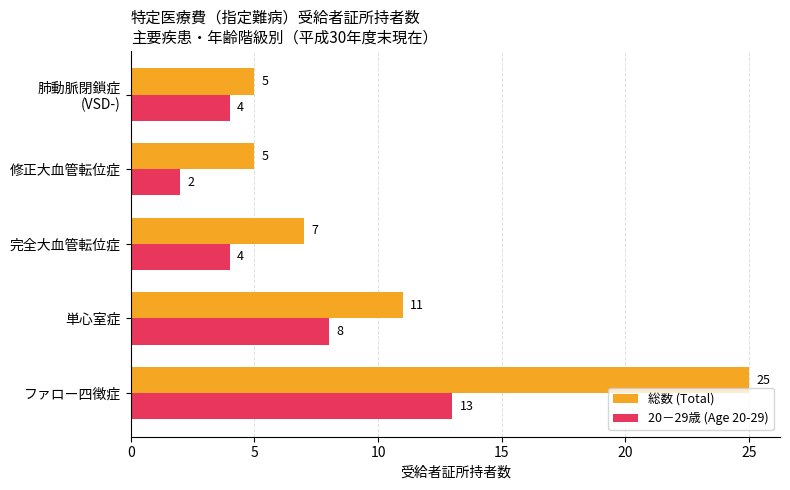

What is the difference between the highest and lowest values at 単心室症?

3